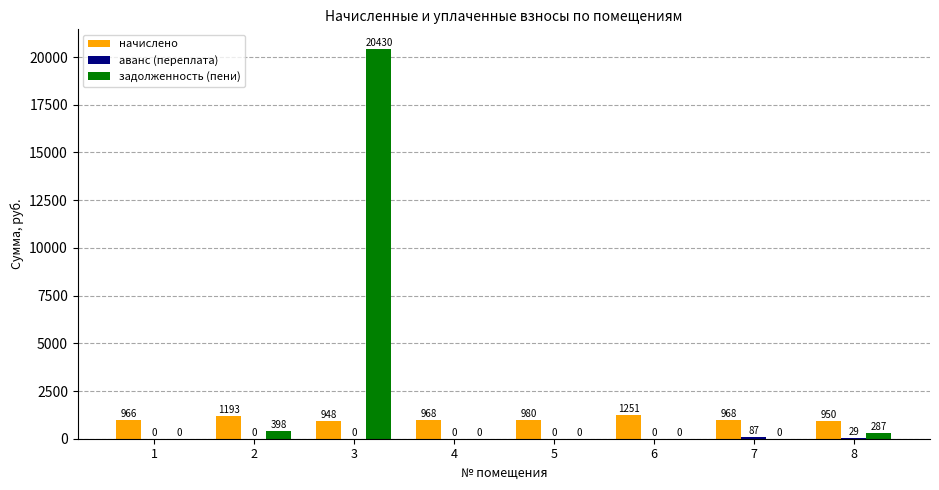

At which category is the sum across all series the highest?

3